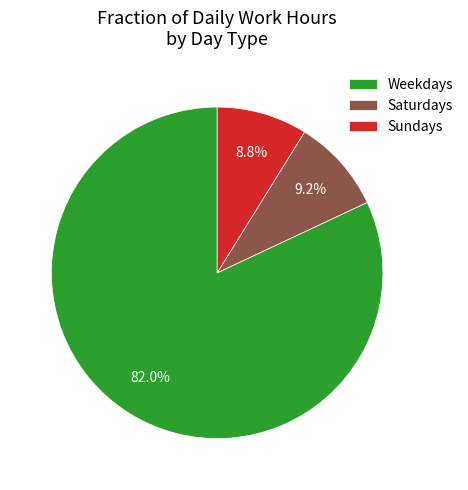

To the nearest percent, what is the difference between the largest and smallest slice percentages?

73%